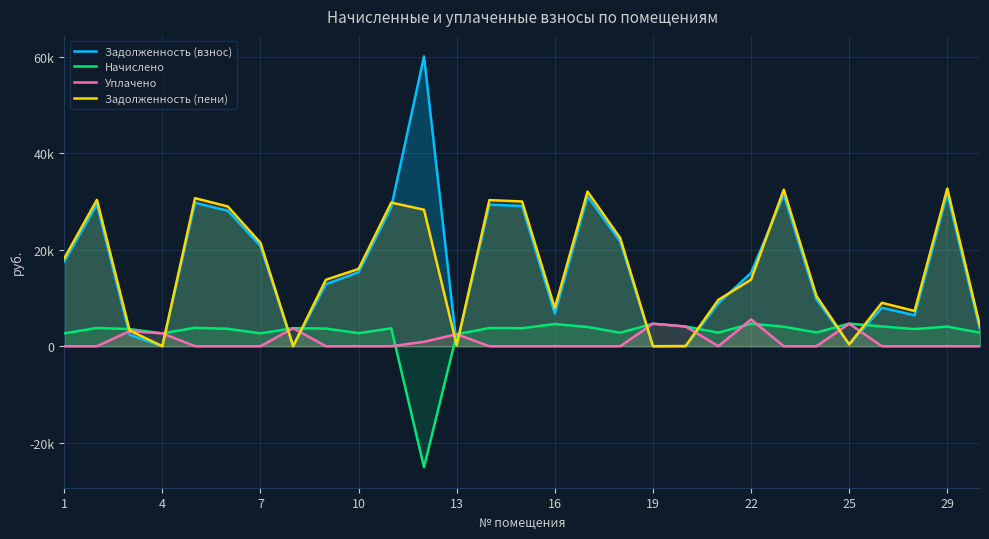

What are all the series names shown in the legend?

Задолженность (взнос), Начислено, Уплачено, Задолженность (пени)